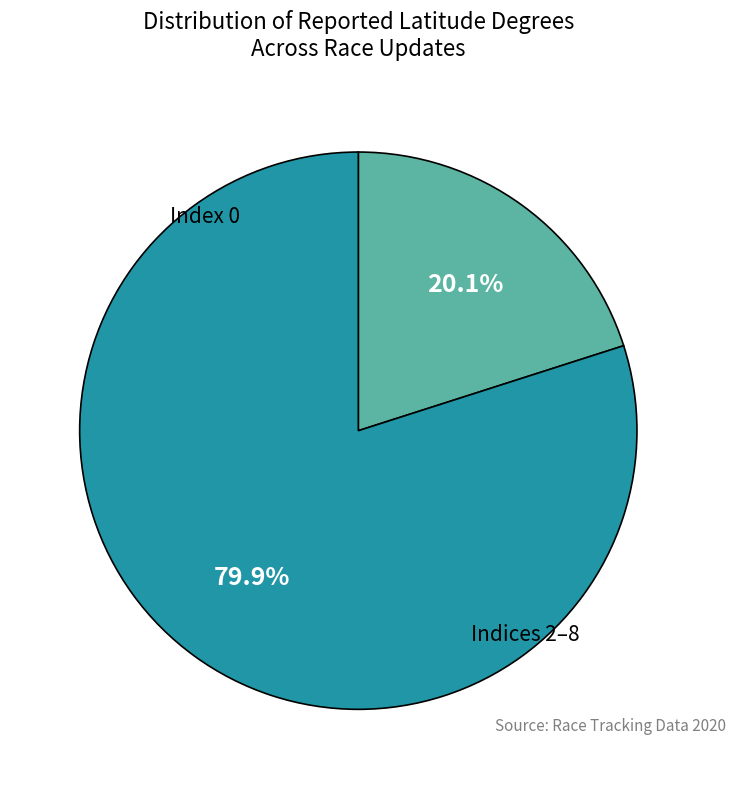

Is there a majority slice in this chart?

Yes